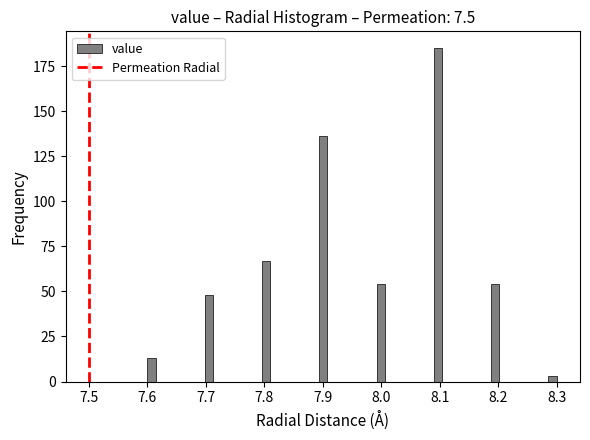

Around what value on the x-axis is the tallest bar? Give the approximate position of its centre, as read against the axis.

8.10